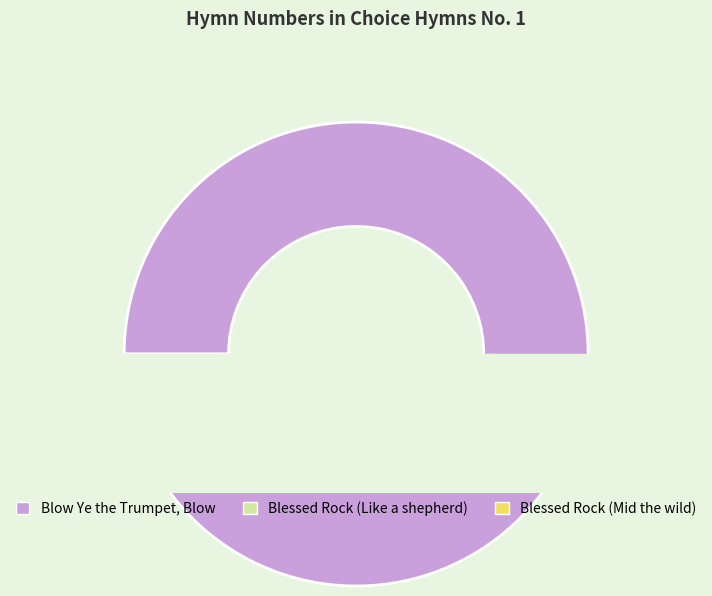

How many slices are in this pie chart?

3